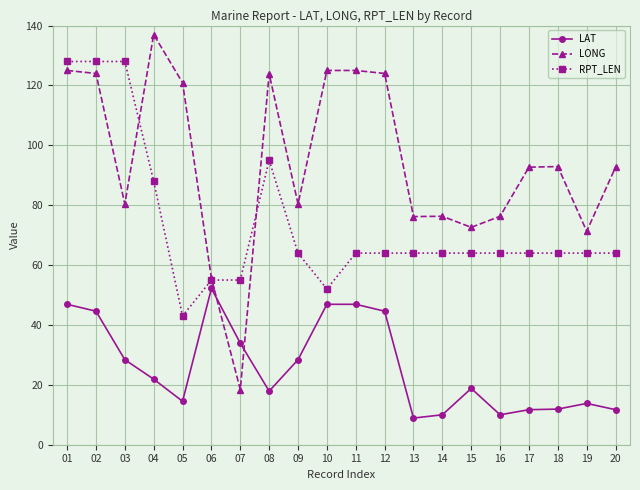

What value does the LONG series have at 04?

137.0